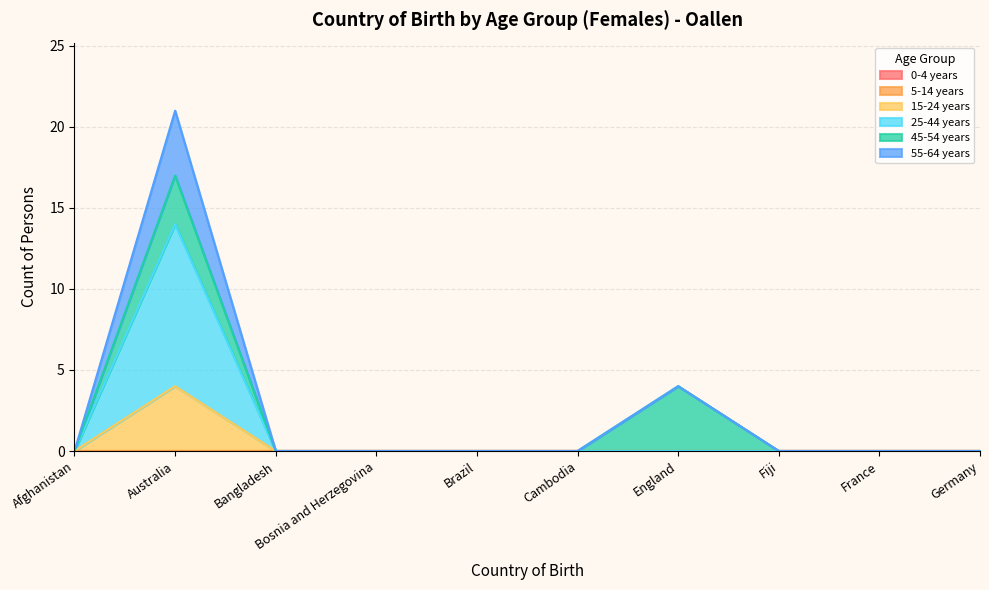

True or false: 15-24 years and 55-64 years intersect in this chart.

False